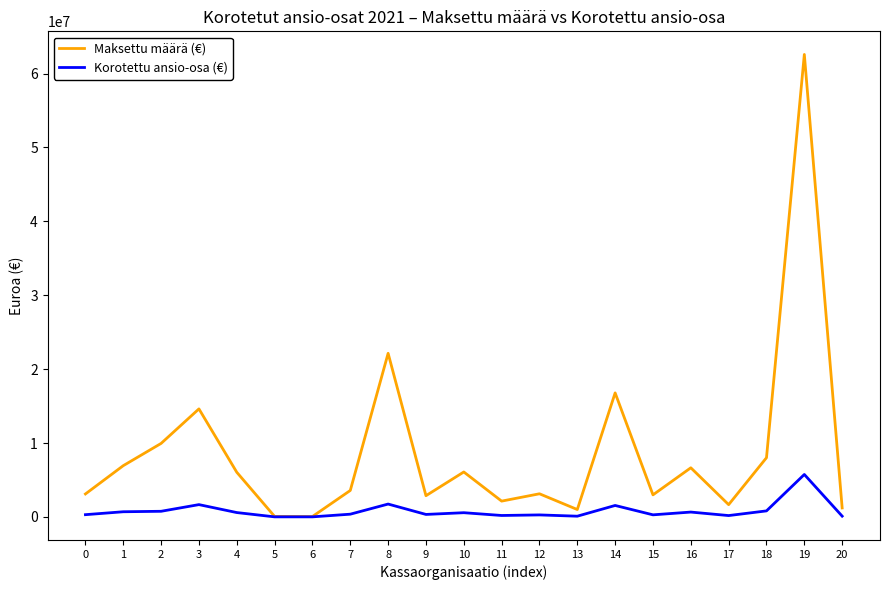

The value of Maksettu määrä (€) at 7 is 5779968.3. True or false?

False